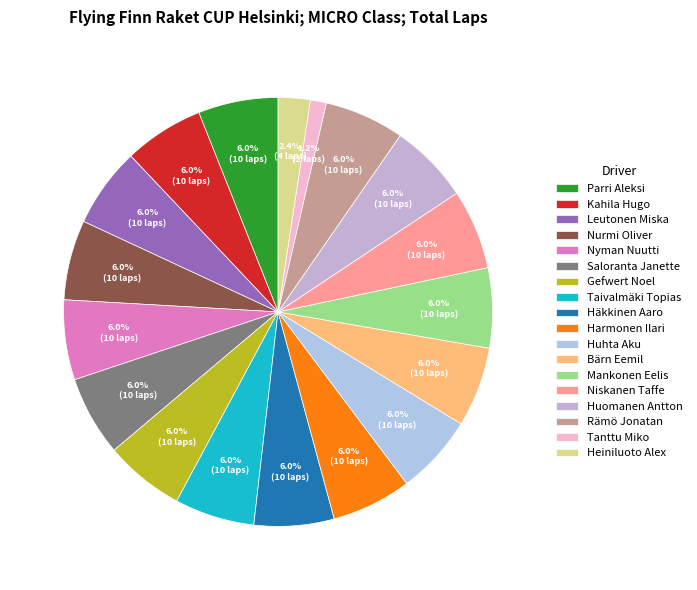

Is it true that Heiniluoto Alex is 2% of the pie?

True